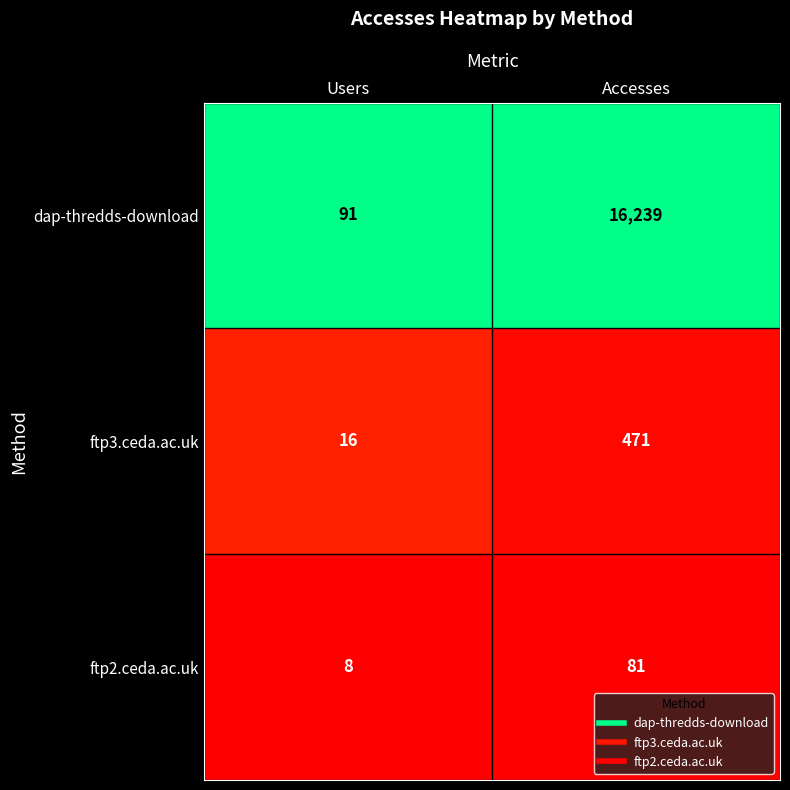

At Users, list the series in order from largest to smallest.

dap-thredds-download, ftp3.ceda.ac.uk, ftp2.ceda.ac.uk